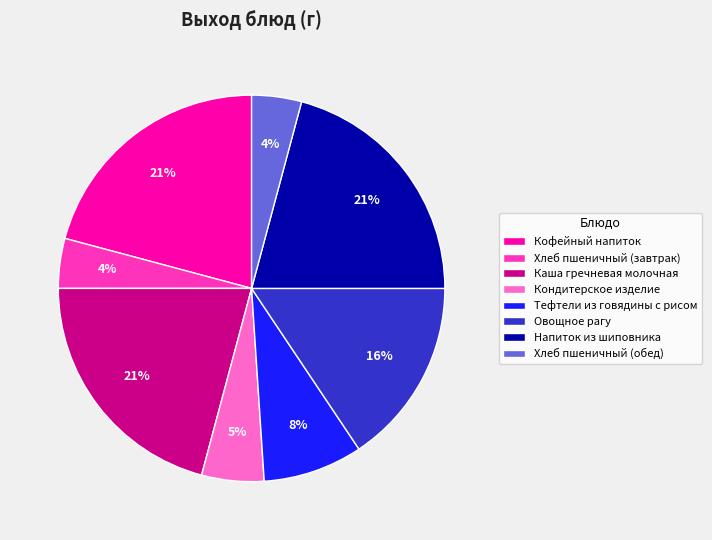

How many segments does this pie chart have?

8